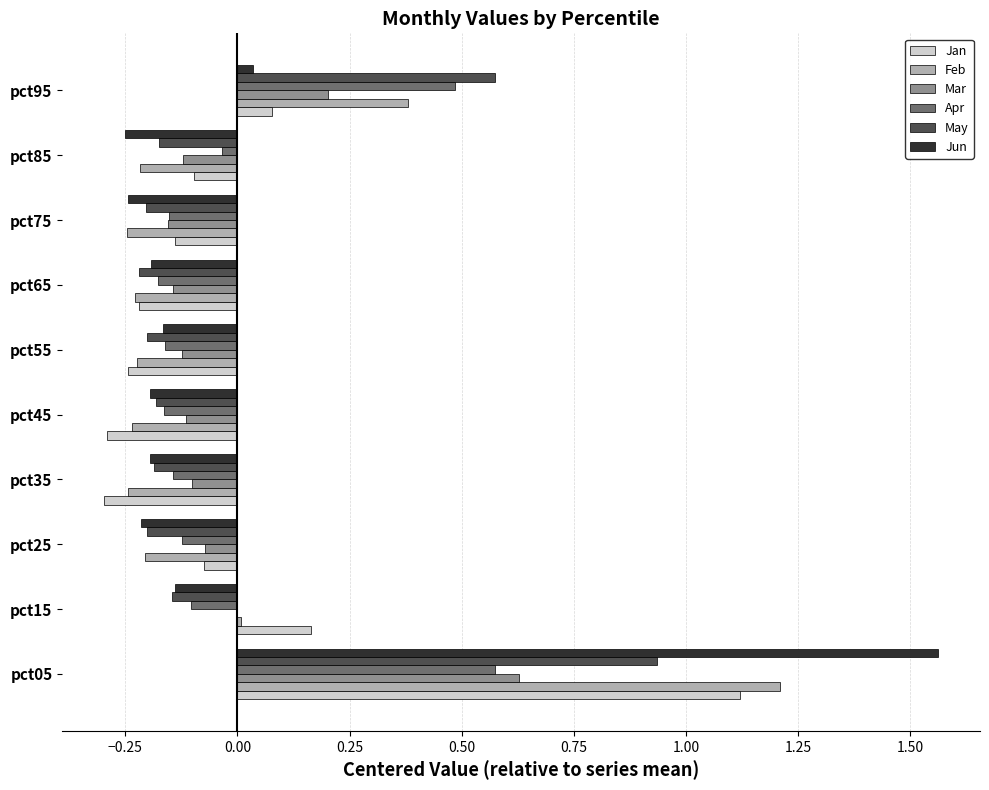

At which category is the sum across all series the highest?

pct05